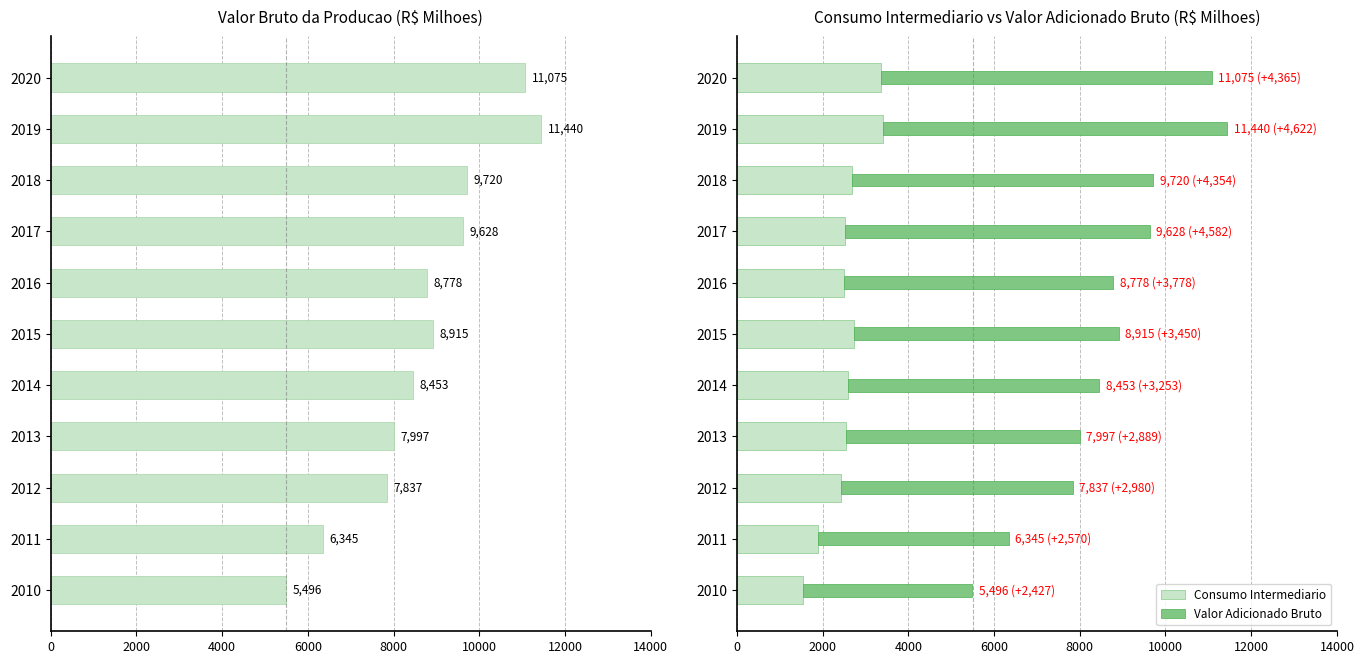

Rank the series by their average value, from highest to lowest.

Valor Bruto da Producao, Valor Adicionado Bruto, Consumo Intermediario